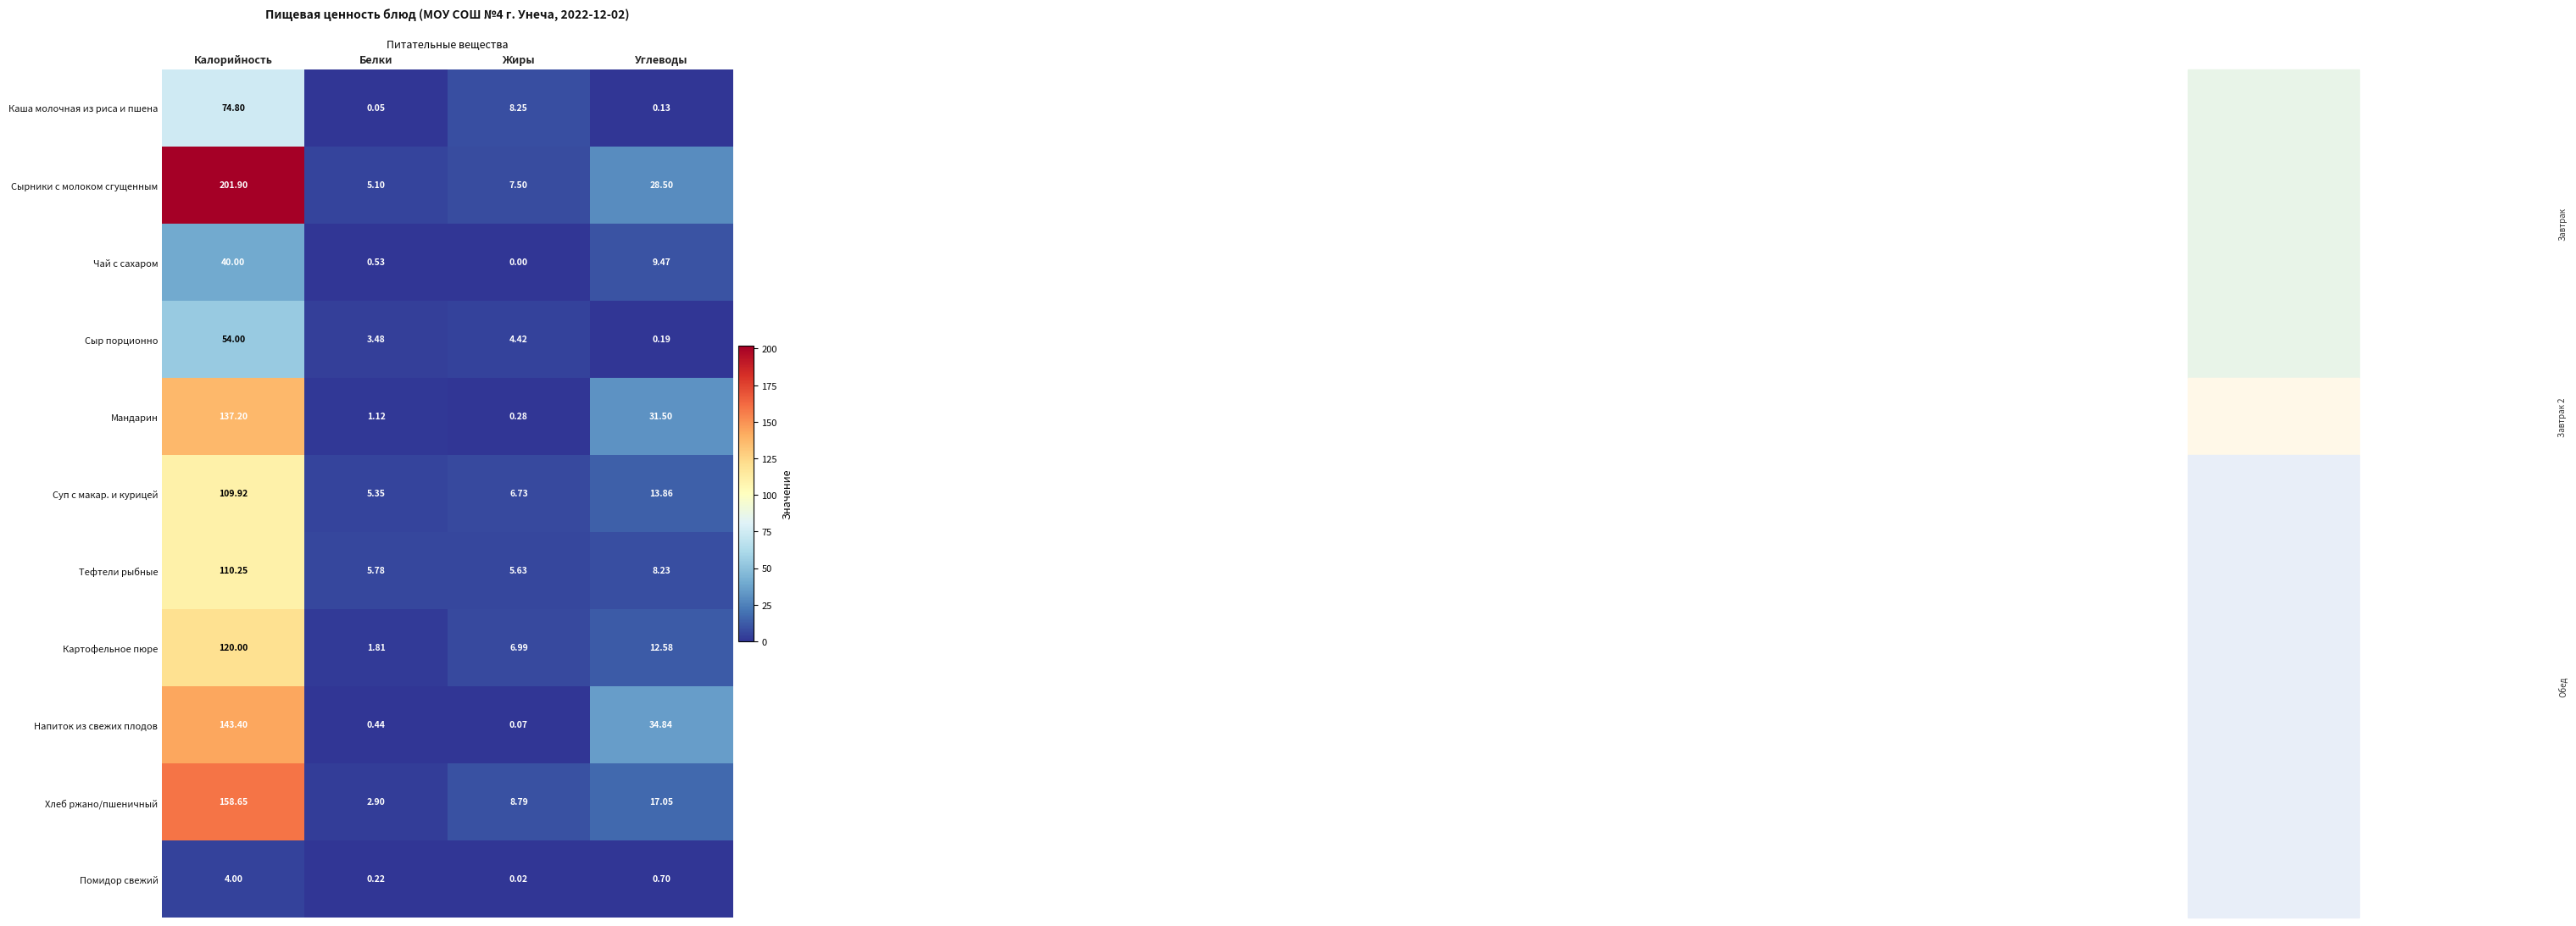

At Калорийность, list the series in order from largest to smallest.

Сырники с молоком сгущенным, Хлеб ржано/пшеничный, Напиток из свежих плодов, Мандарин, Картофельное пюре, Тефтели рыбные, Суп с макар. и курицей, Каша молочная из риса и пшена, Сыр порционно, Чай с сахаром, Помидор свежий